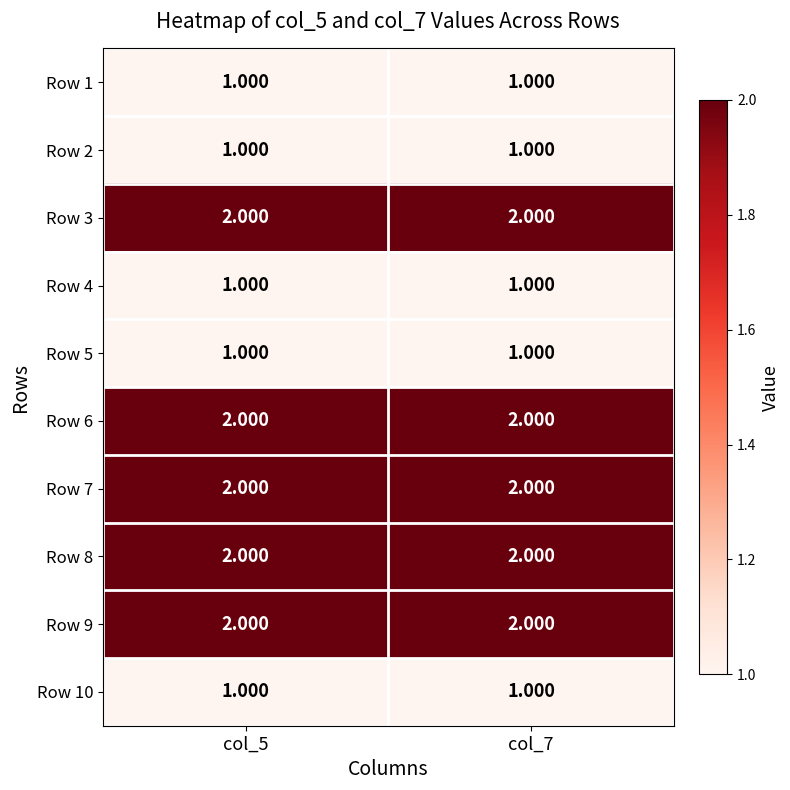

Reading right to left, transcribe all the data shown in this chart.

Row 1: col_7=1	col_5=1
Row 2: col_7=1	col_5=1
Row 3: col_7=2	col_5=2
Row 4: col_7=1	col_5=1
Row 5: col_7=1	col_5=1
Row 6: col_7=2	col_5=2
Row 7: col_7=2	col_5=2
Row 8: col_7=2	col_5=2
Row 9: col_7=2	col_5=2
Row 10: col_7=1	col_5=1